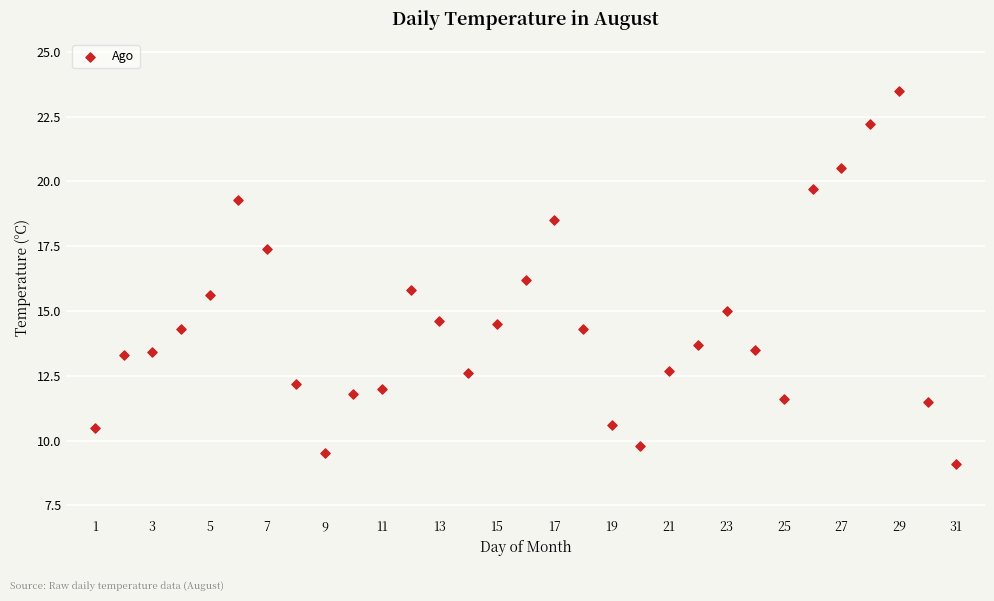

What is the range of X values (max minus min)?

30.0